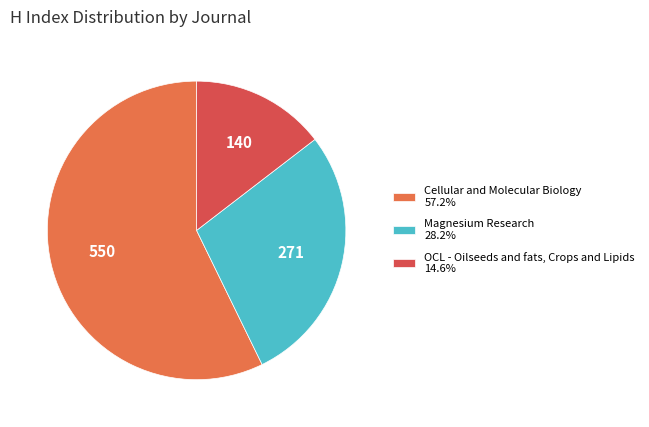

To the nearest percent, what portion does Cellular and Molecular Biology represent?

57%